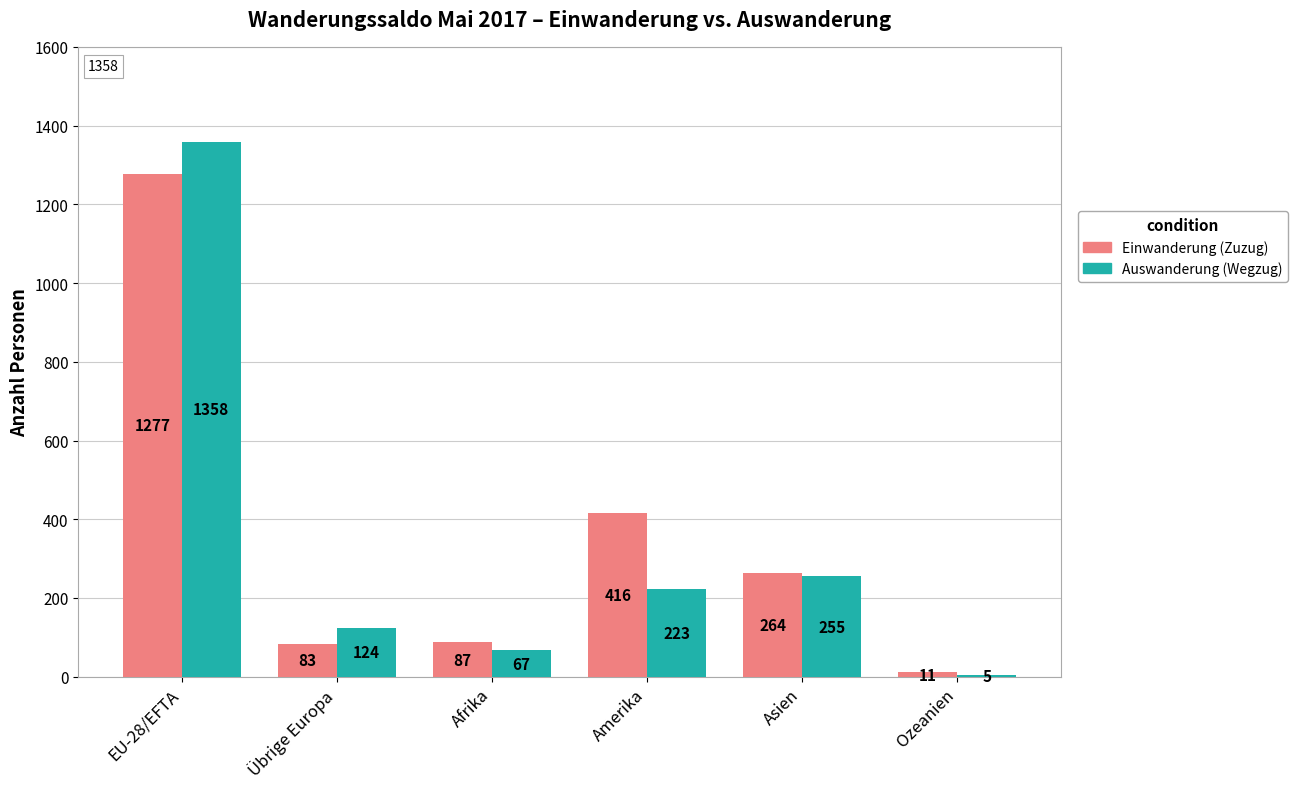

Rank the categories by Auswanderung (Wegzug) value from highest to lowest.

EU-28/EFTA, Asien, Amerika, Übrige Europa, Afrika, Ozeanien